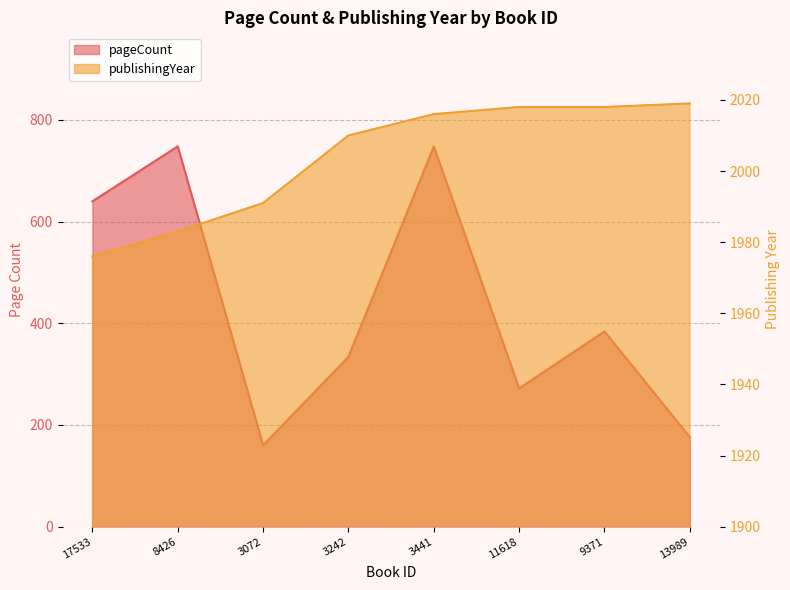

What is the difference between the highest and lowest values at 8426?

1235